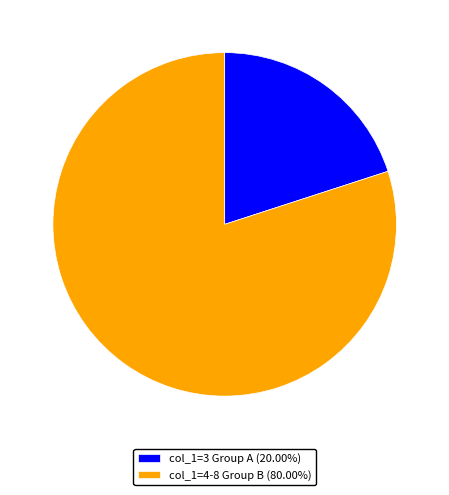

Do col_1=3 Group A (20.00%) and col_1=4-8 Group B (80.00%) together represent more than half of the pie?

Yes